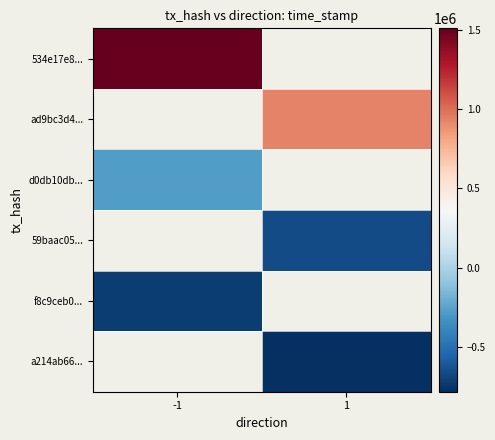

True or false: 534e17e8... has a value of 1508860.0 at -1.

True